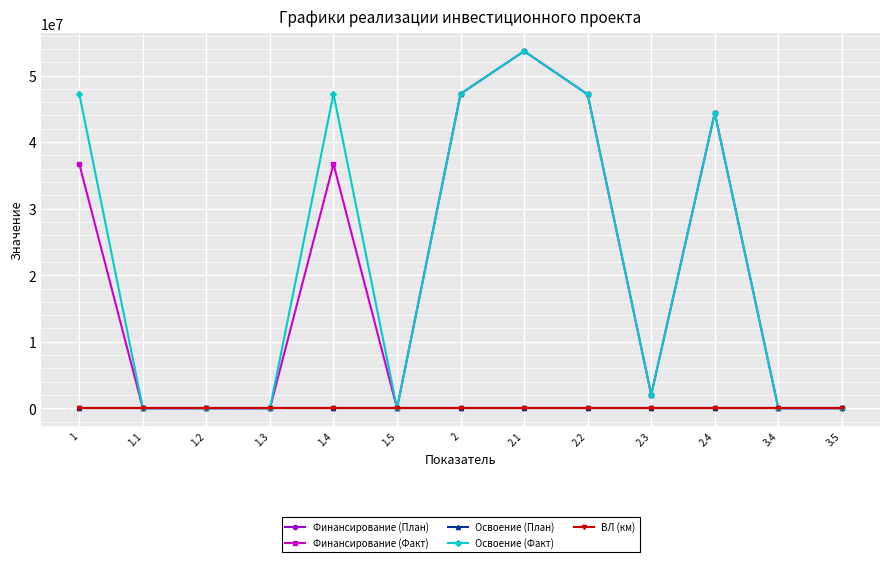

Between 1 and 3.4, which series saw the biggest shift?

Освоение (Факт)